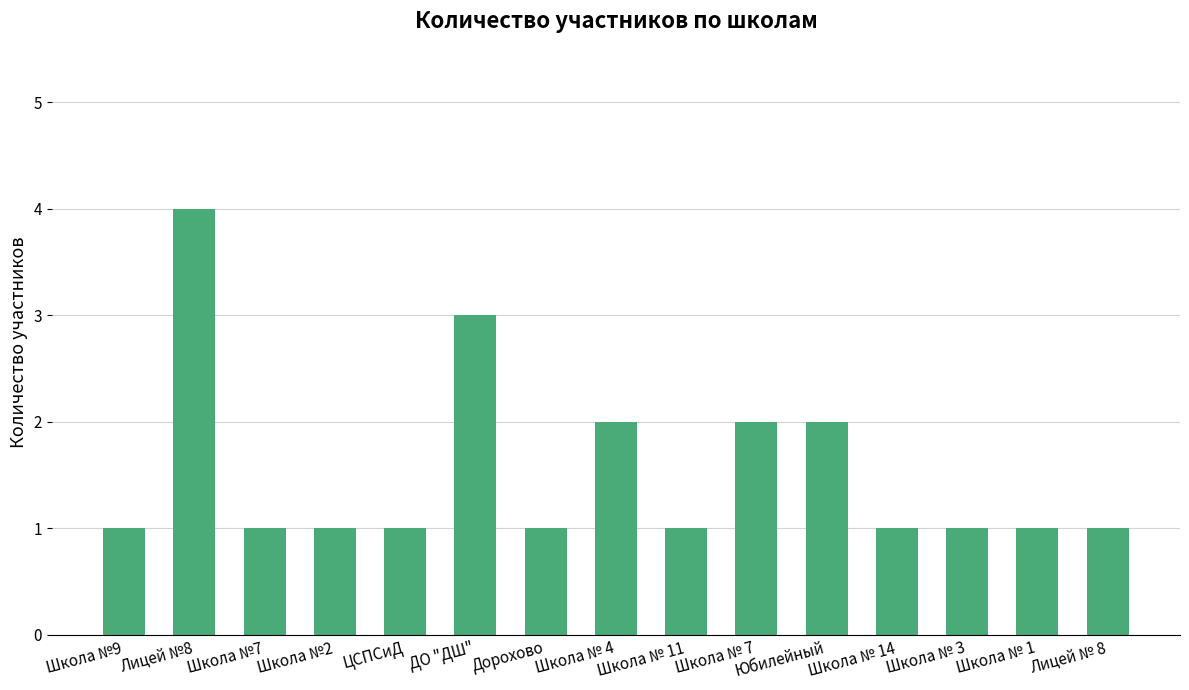

What is the difference between the maximum and minimum values?

3